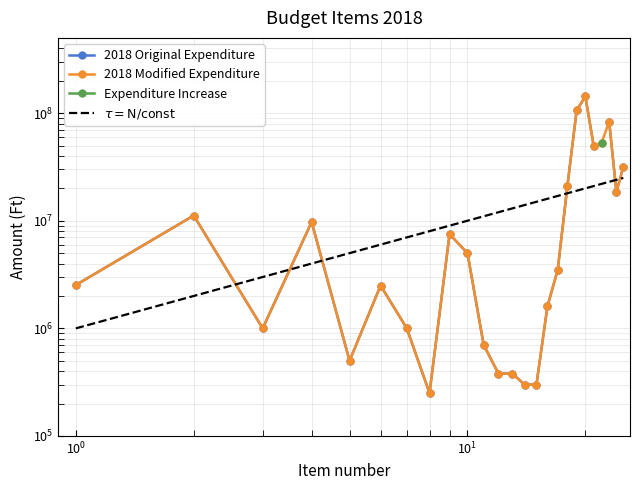

What are all the series names shown in the legend?

2018 Original Expenditure, 2018 Modified Expenditure, Expenditure Increase, $\tau = \mathrm{N/const}$